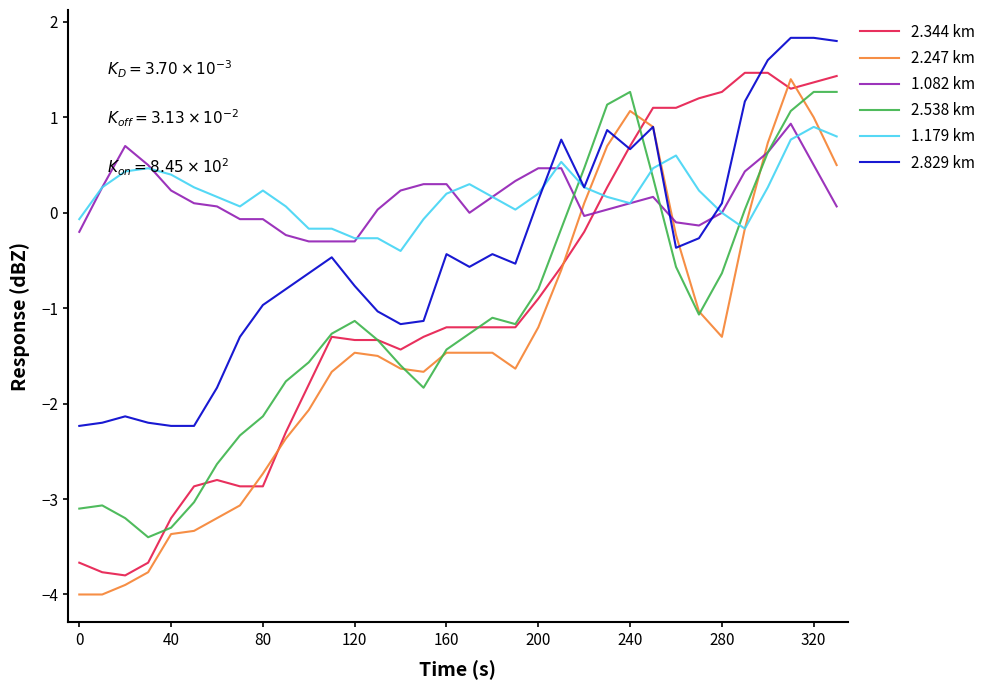

At how many categories does at least one series exceed -1?

34